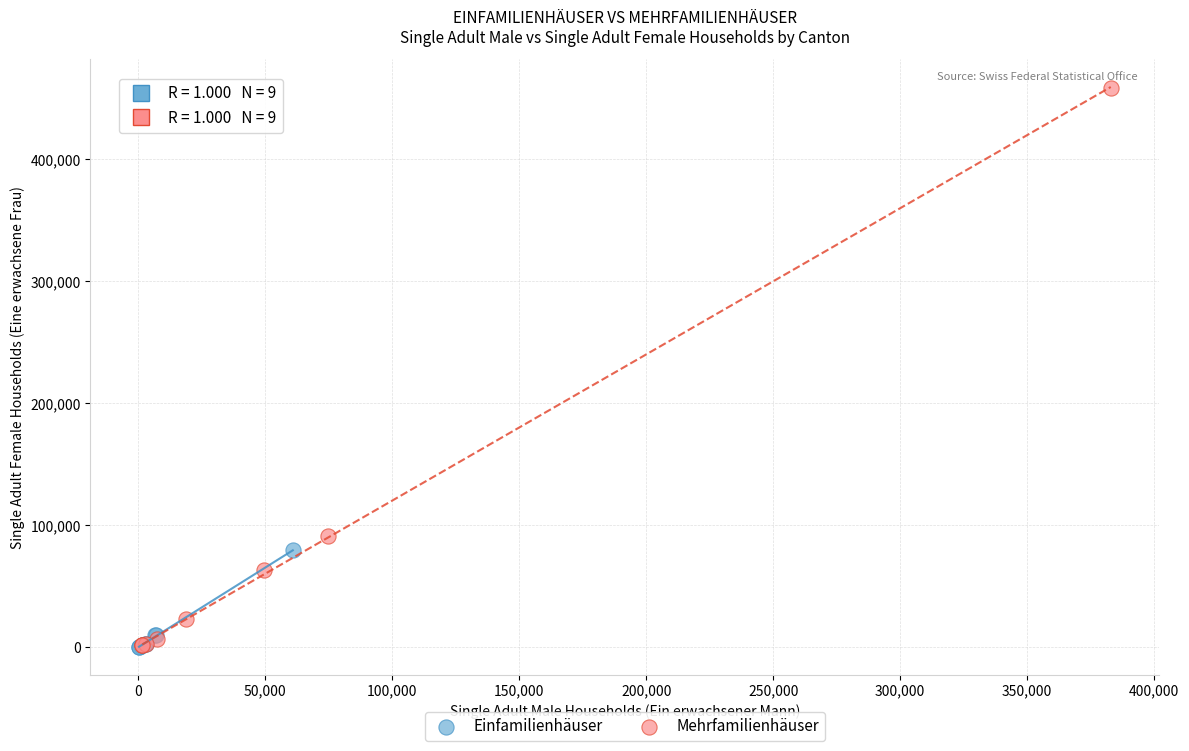

Which series has the largest Y range (max minus min)?

Mehrfamilienhäuser